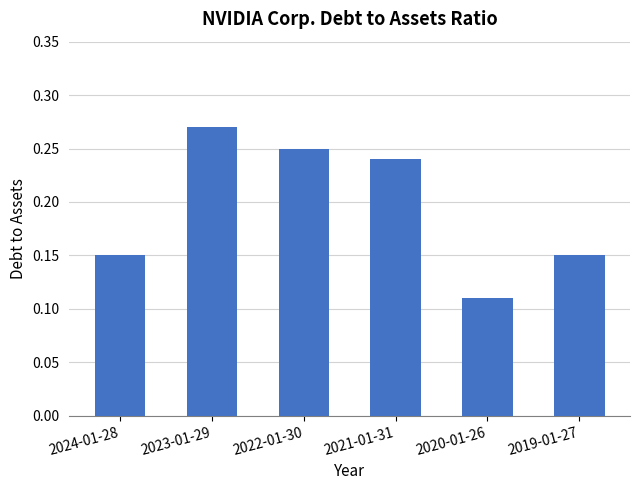

Which category has the lowest value across all series?

2020-01-26